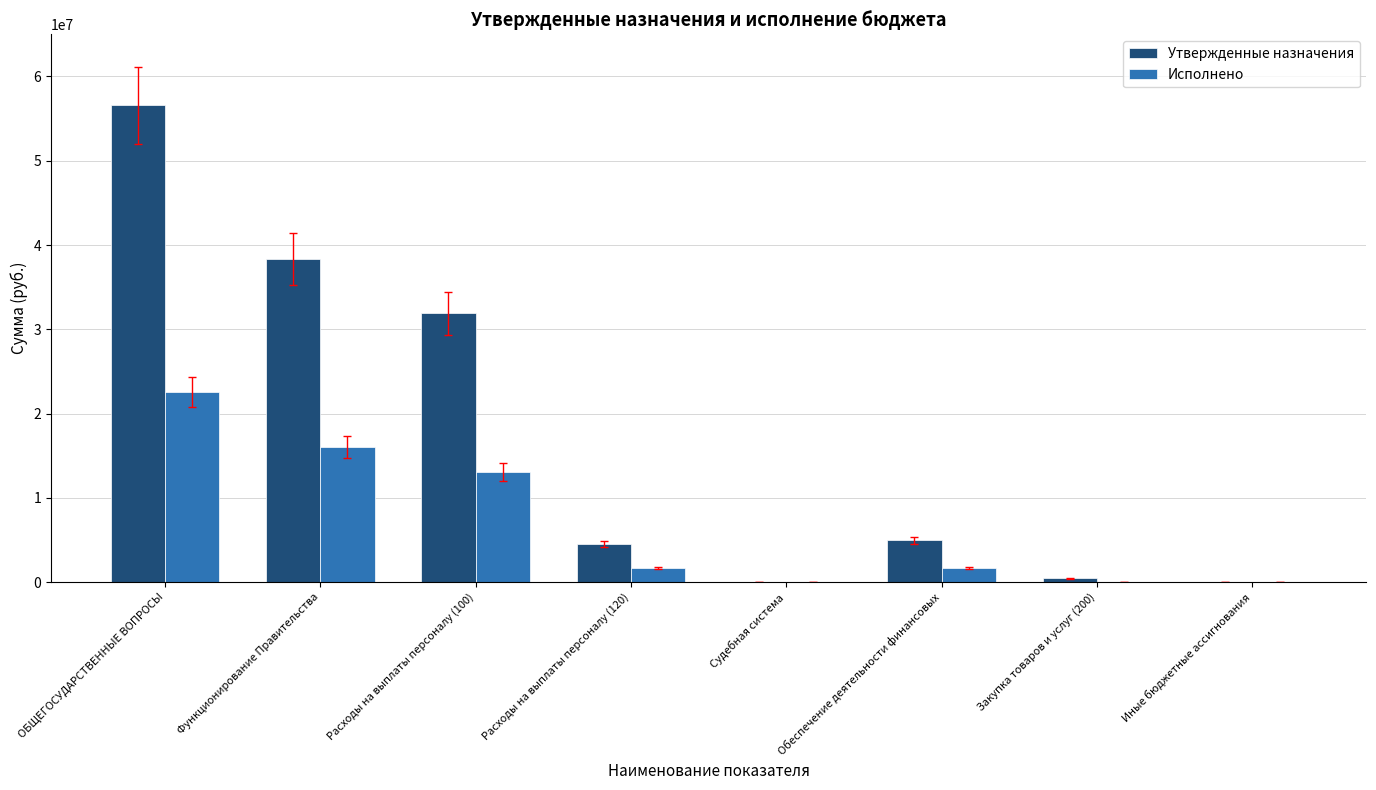

What is the maximum value shown in the chart?

56566823.0